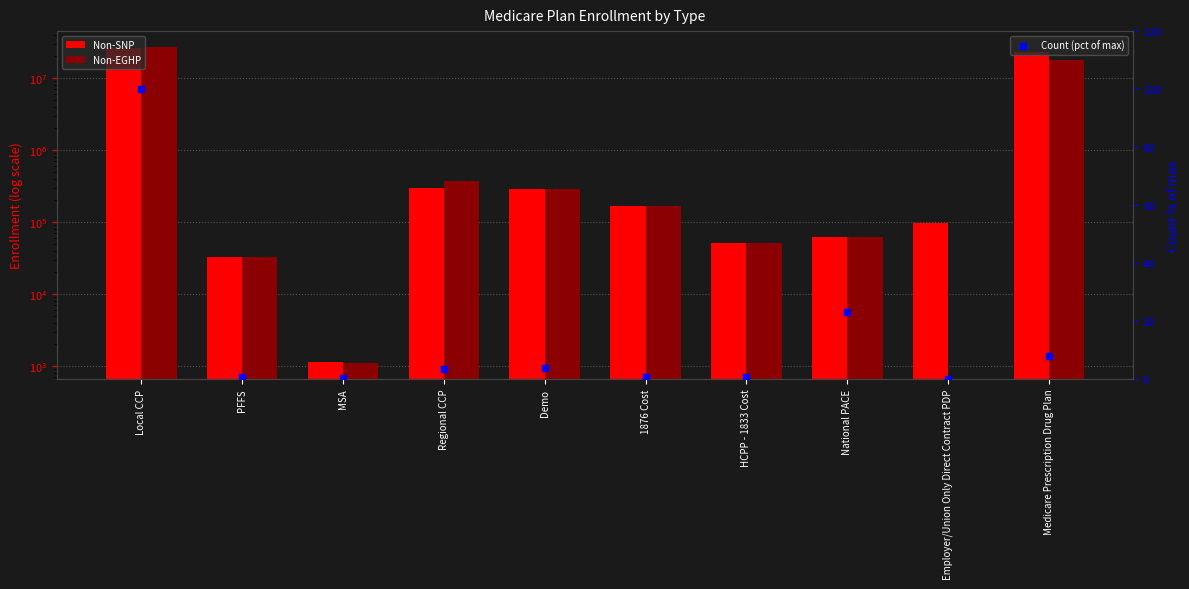

At how many categories does at least one series exceed 10109404?

2